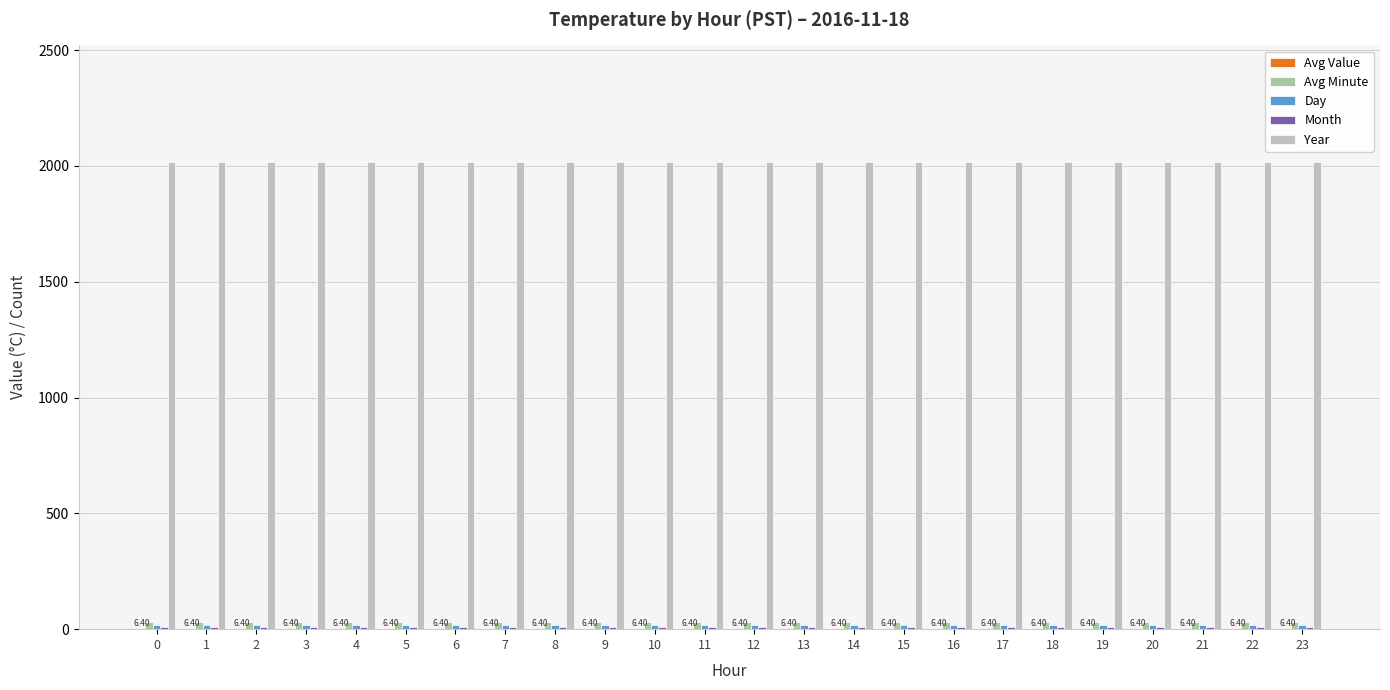

How many groups of bars are there?

24